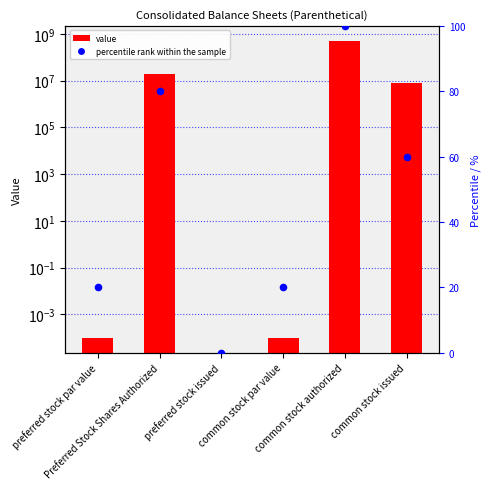

Is the value of May 31, 2022 at preferred stock par value greater than the value of percentile rank within the sample at Preferred Stock Shares Authorized?

No